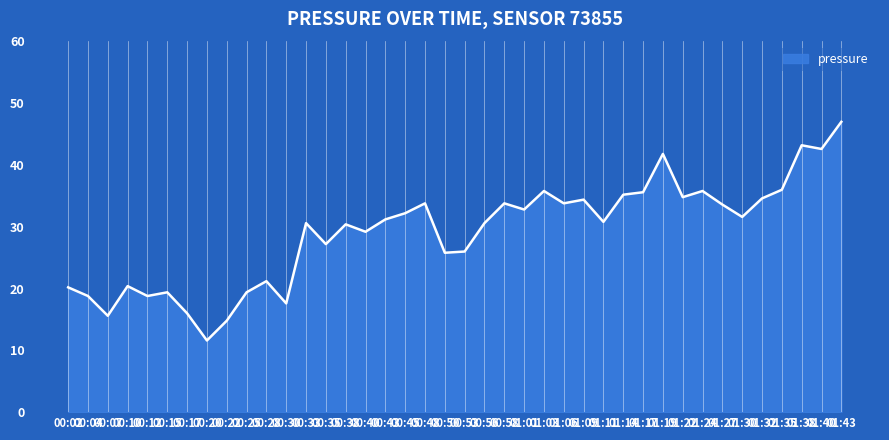

Which label corresponds to the largest value in the chart?

01:43